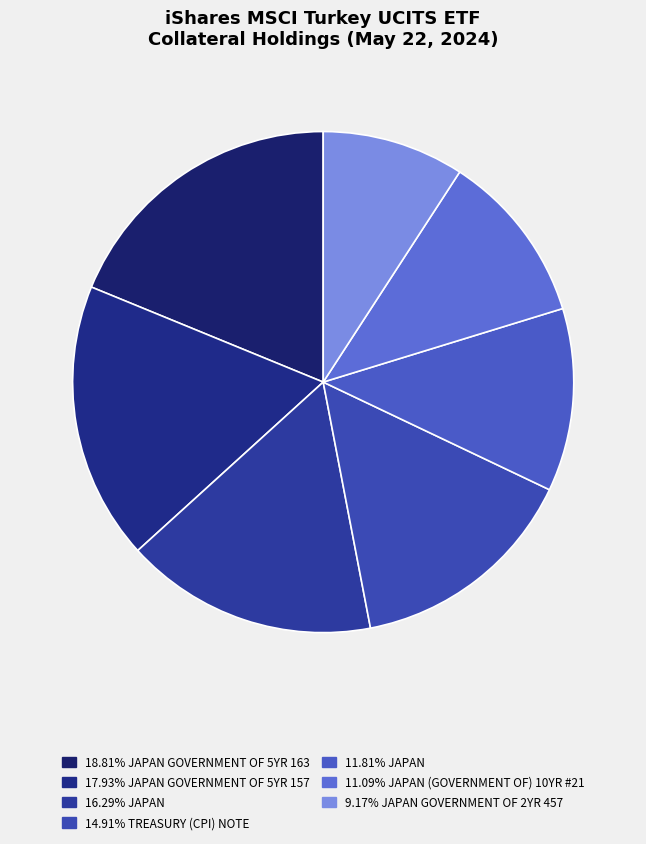

How many segments does this pie chart have?

7